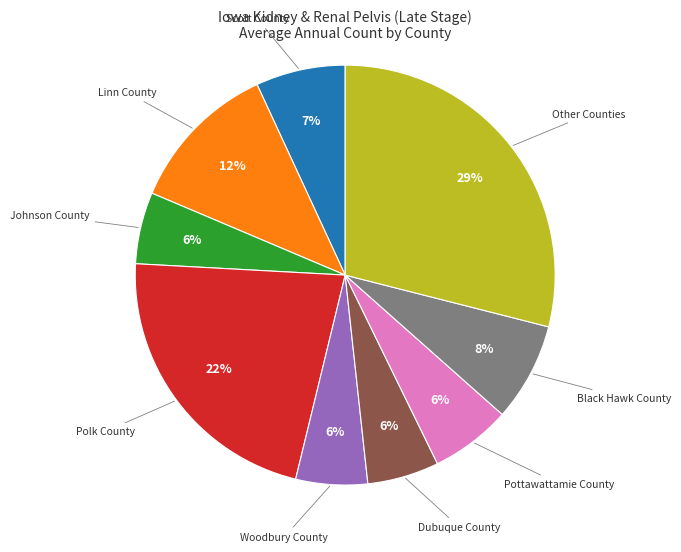

Is it true that Scott County is 7% of the pie?

True